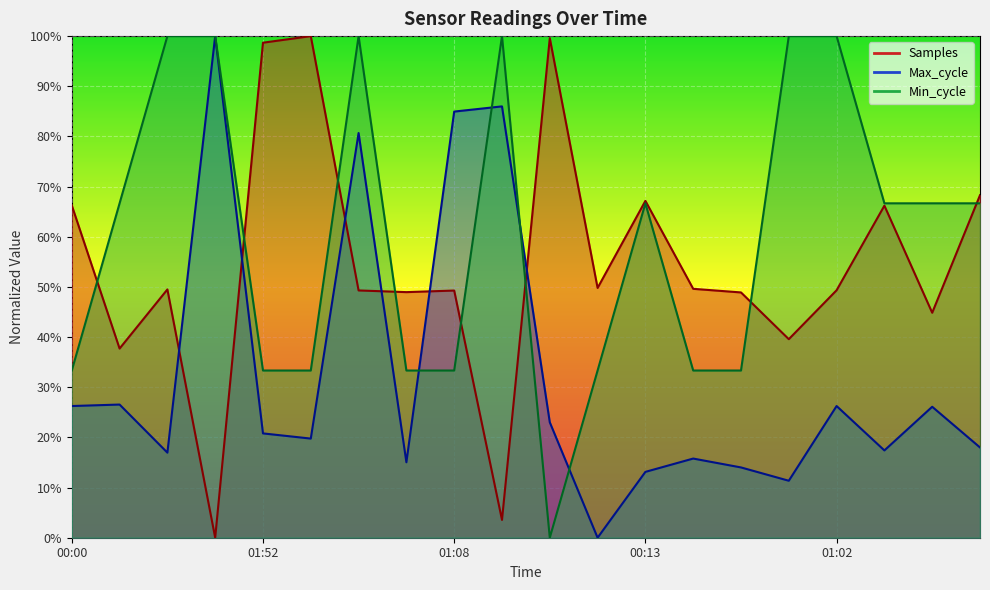

How many lines are shown in the chart?

3